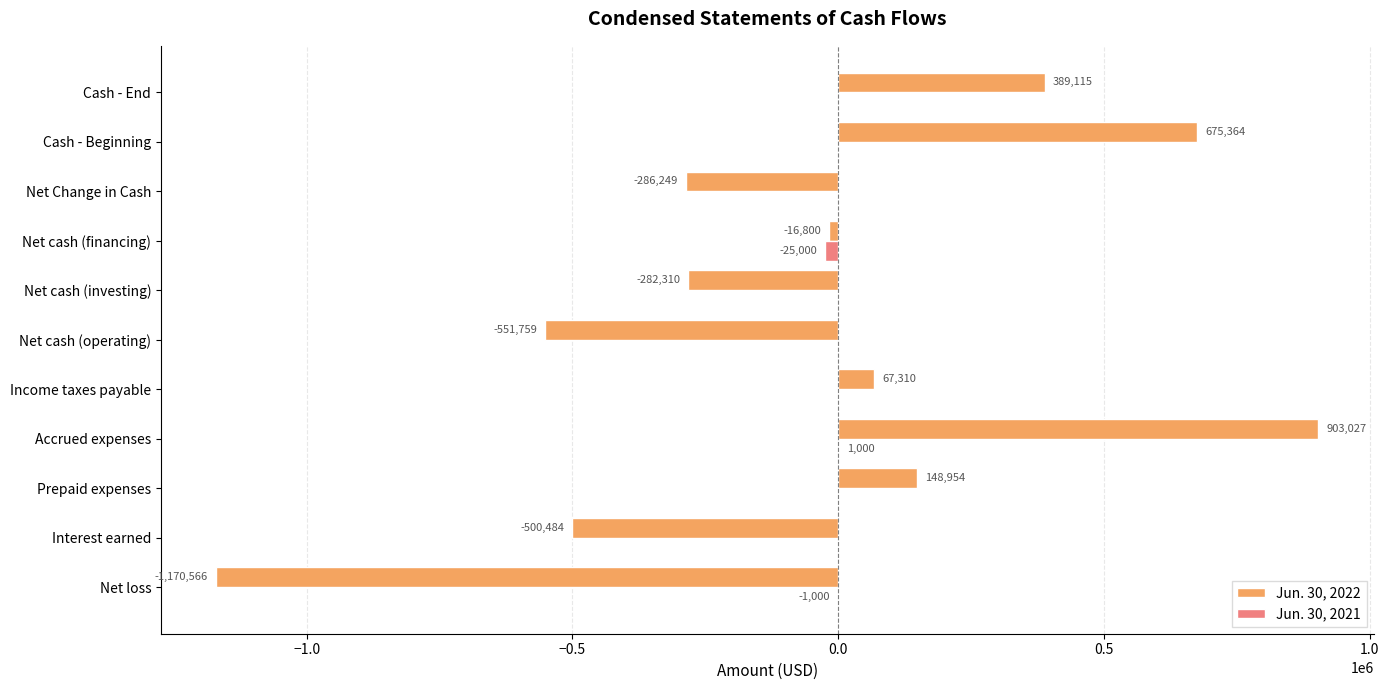

Which series has the largest total across all categories?

Jun. 30, 2021